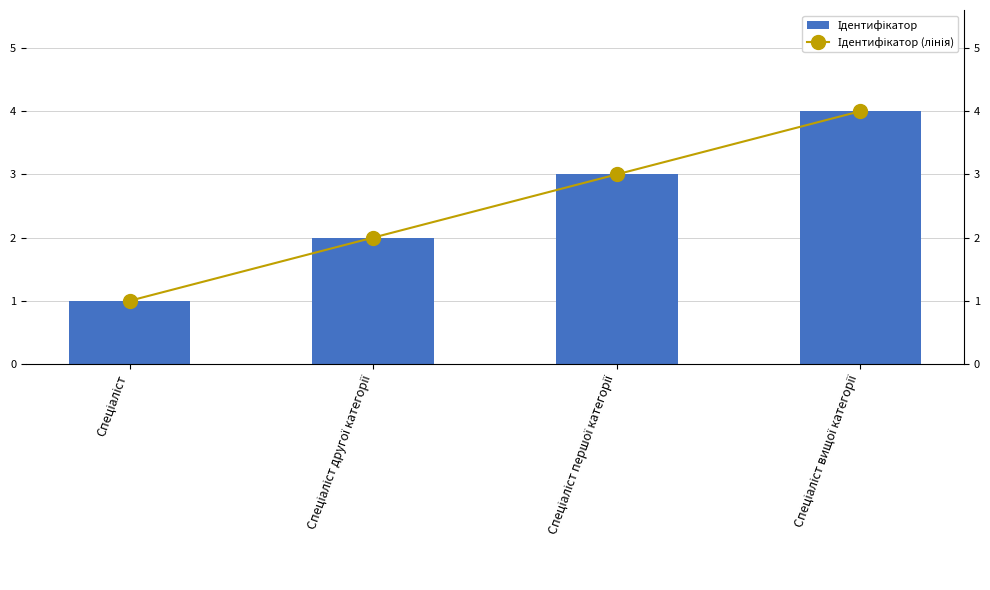

What is the minimum value for Ідентифікатор (лінія)?

1